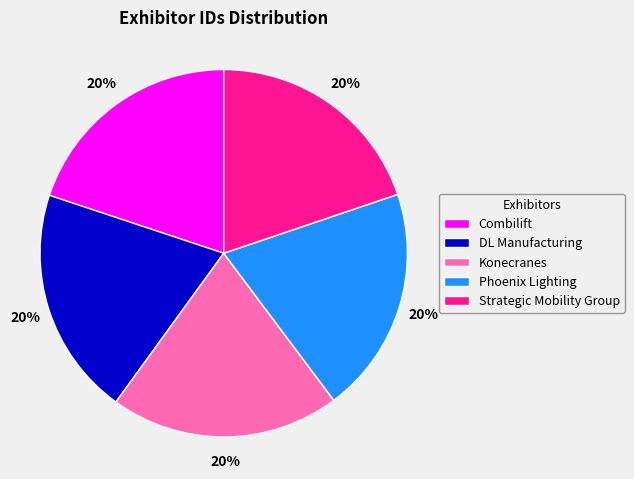

True or false: Strategic Mobility Group accounts for 20% of the total.

True